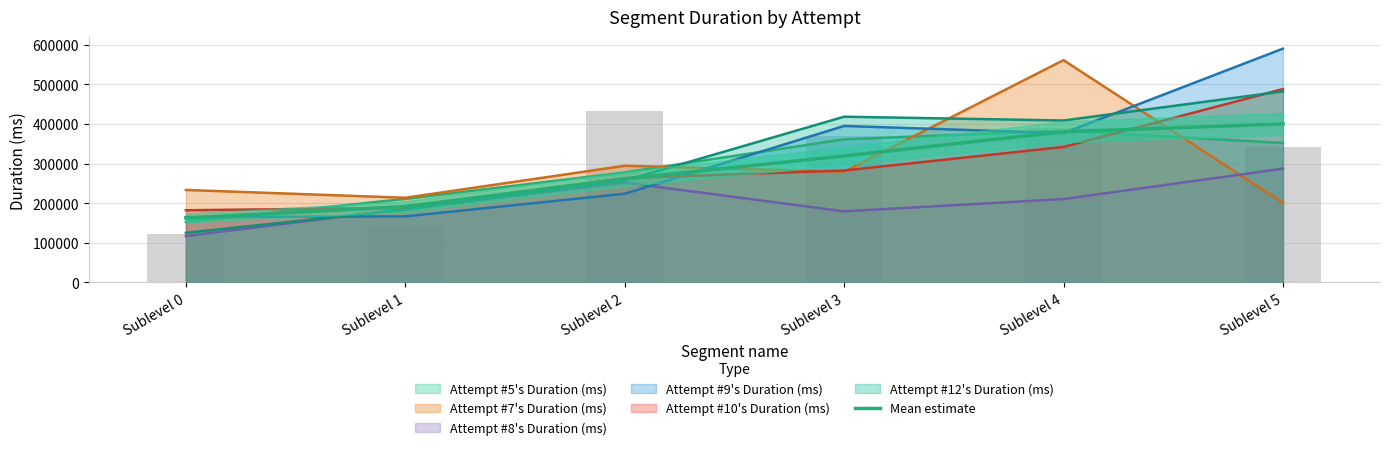

What is the sum of all values?

1714735.2